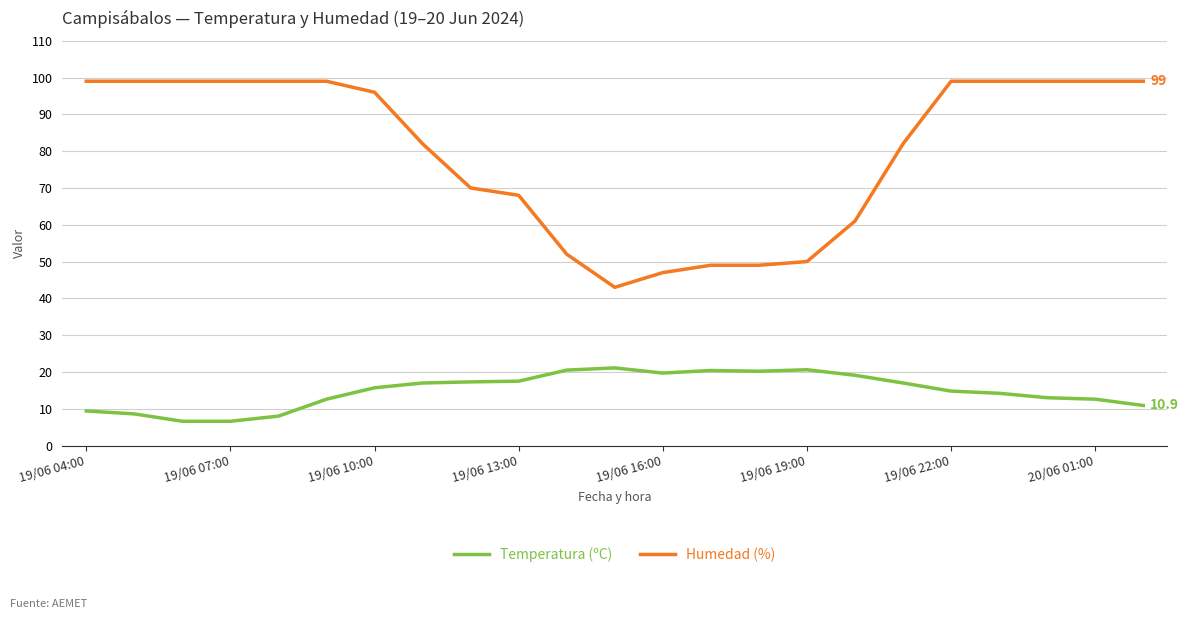

What is the maximum value shown in the chart?

99.0